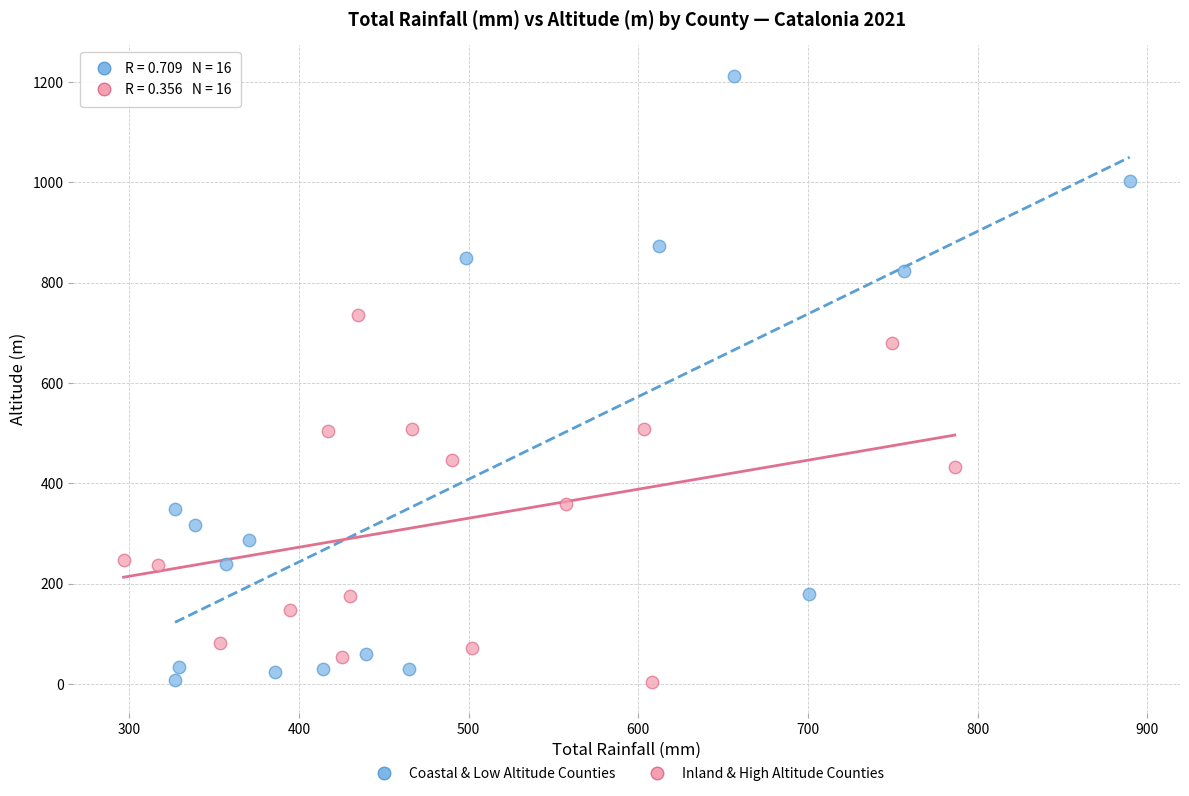

Which series has the largest Y range (max minus min)?

Coastal & Low Altitude Counties